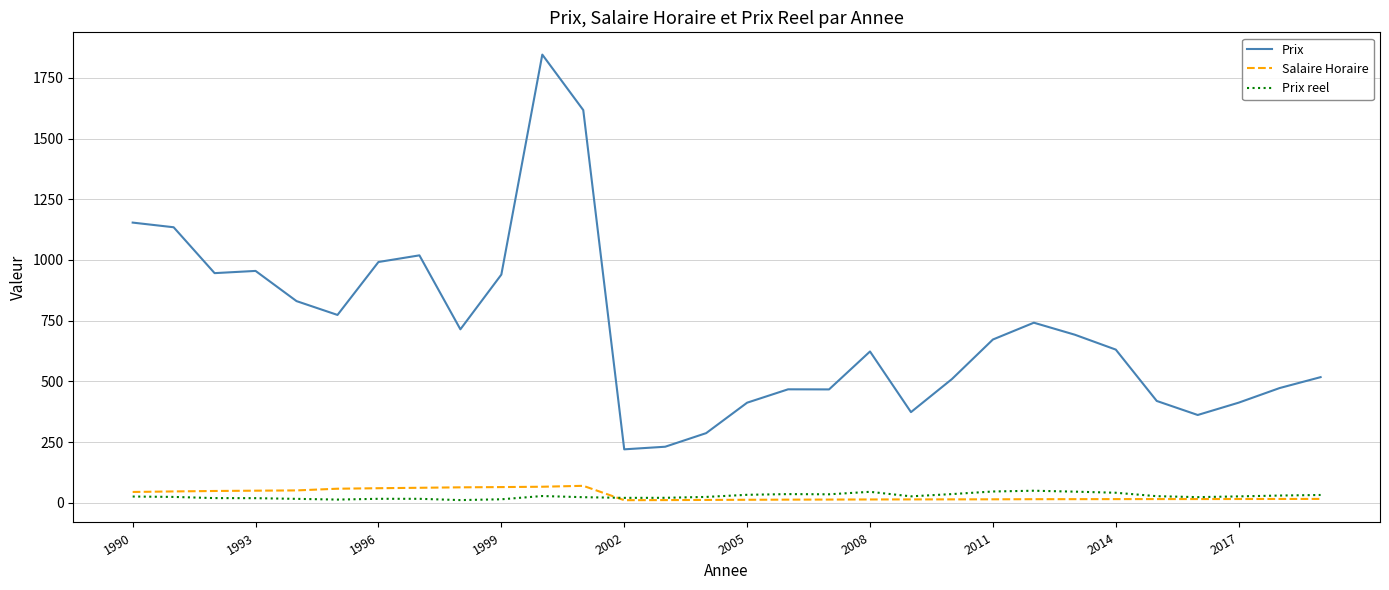

True or false: Prix reel and Prix cross at least once.

False